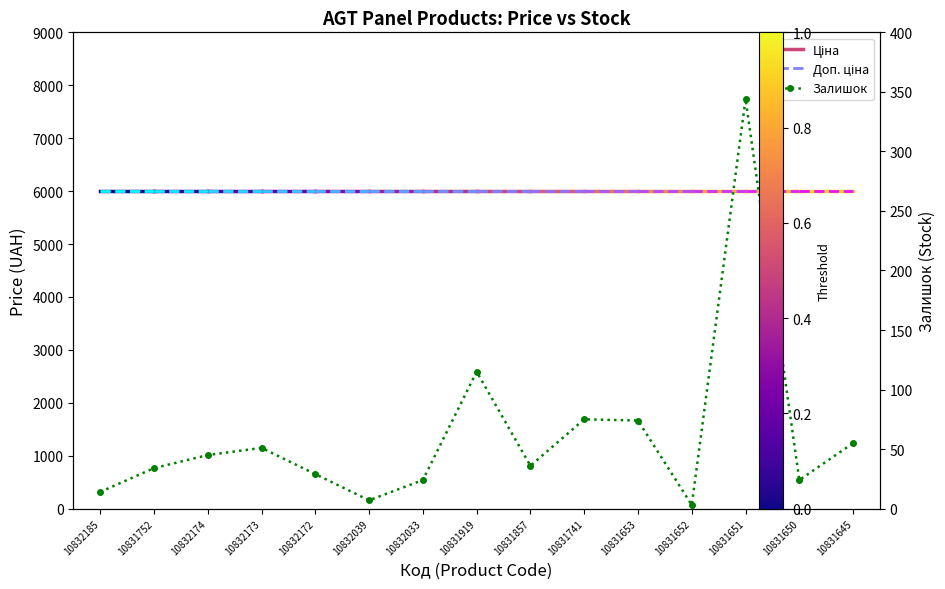

How many interior local valleys (lower than both neighbors) does the data have?

4